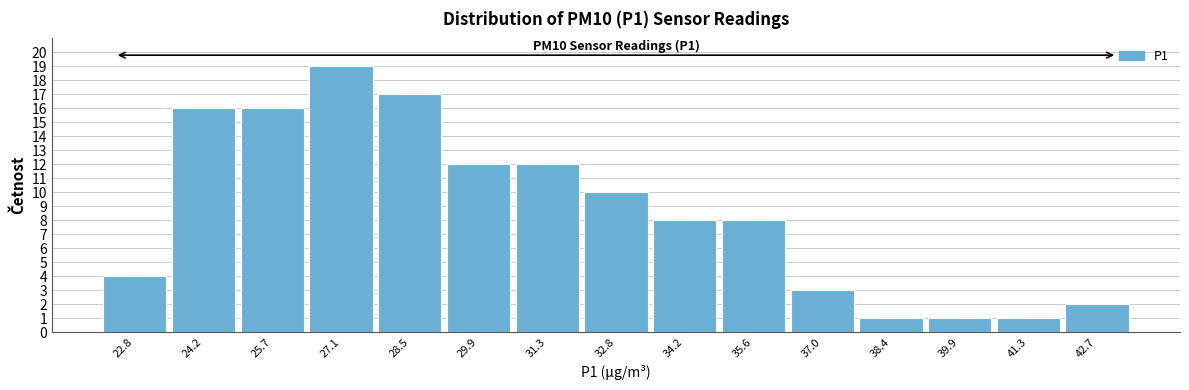

Which range on the x-axis has the tallest bar?

26.4 to 27.8